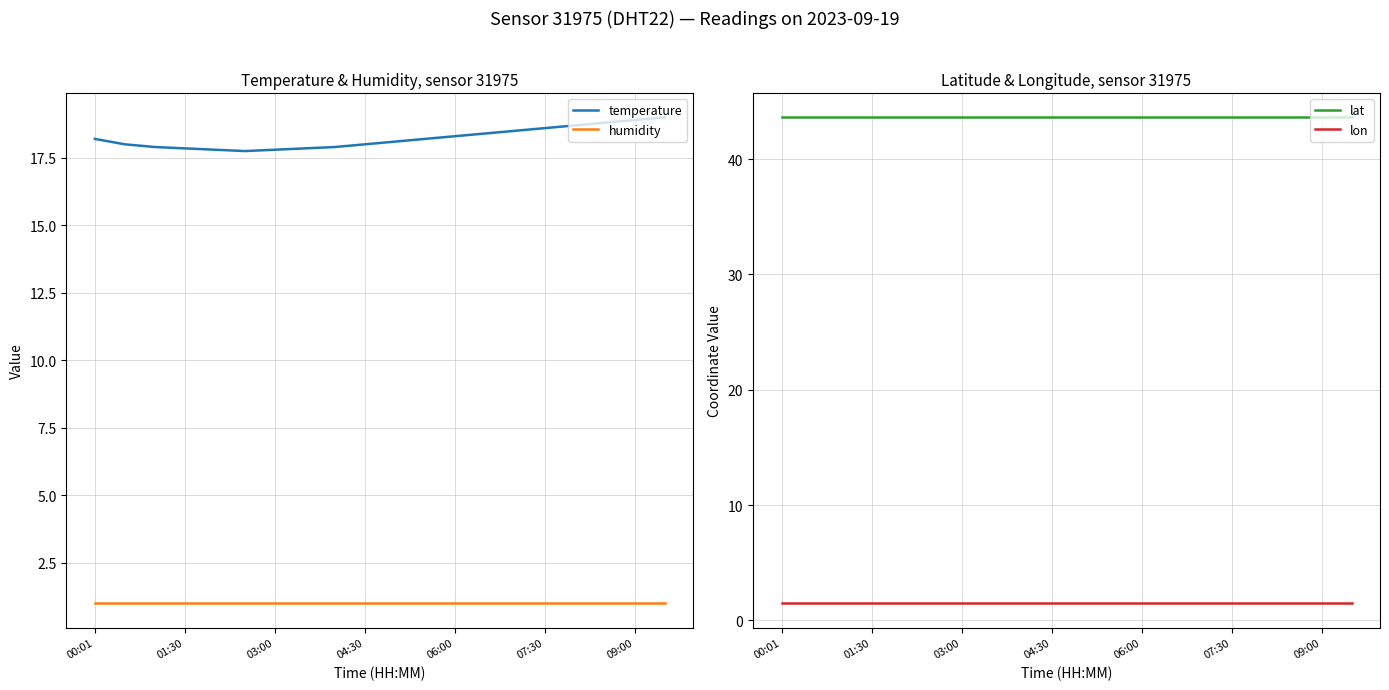

True or false: lat has more than 1 interior local peaks.

False